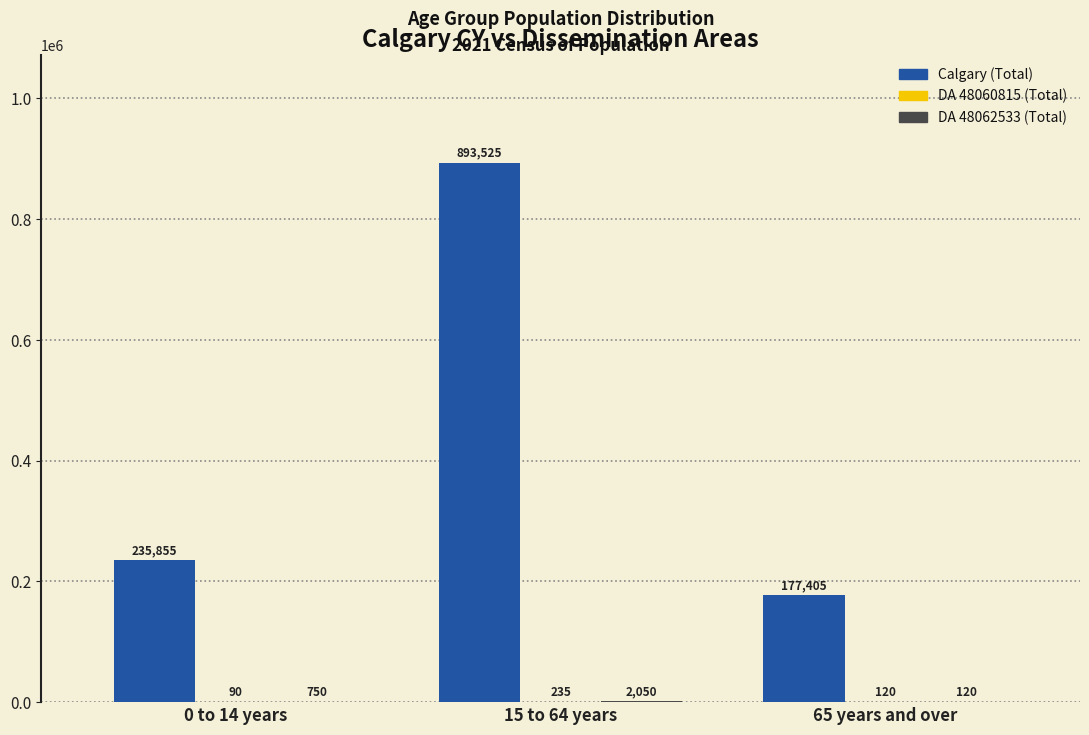

At which category is the sum across all series the highest?

15 to 64 years